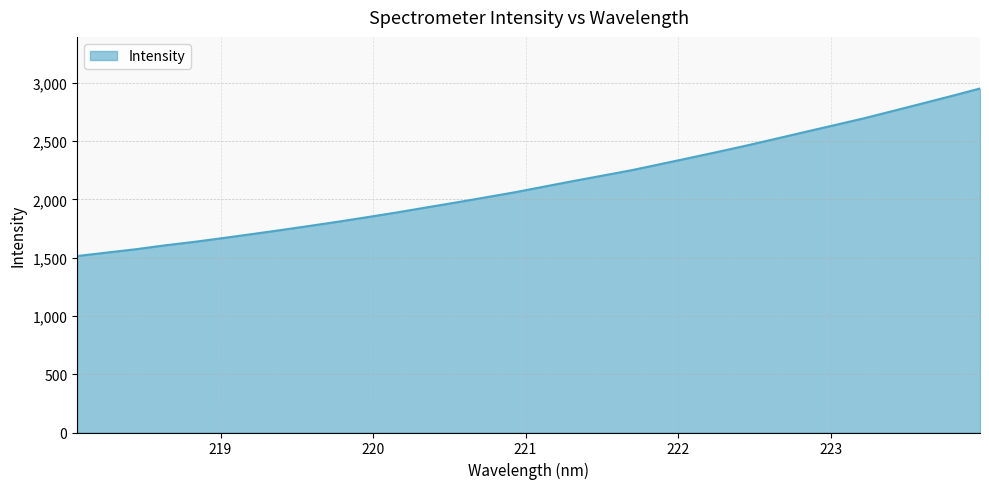

What is the maximum value shown in the chart?

2950.4